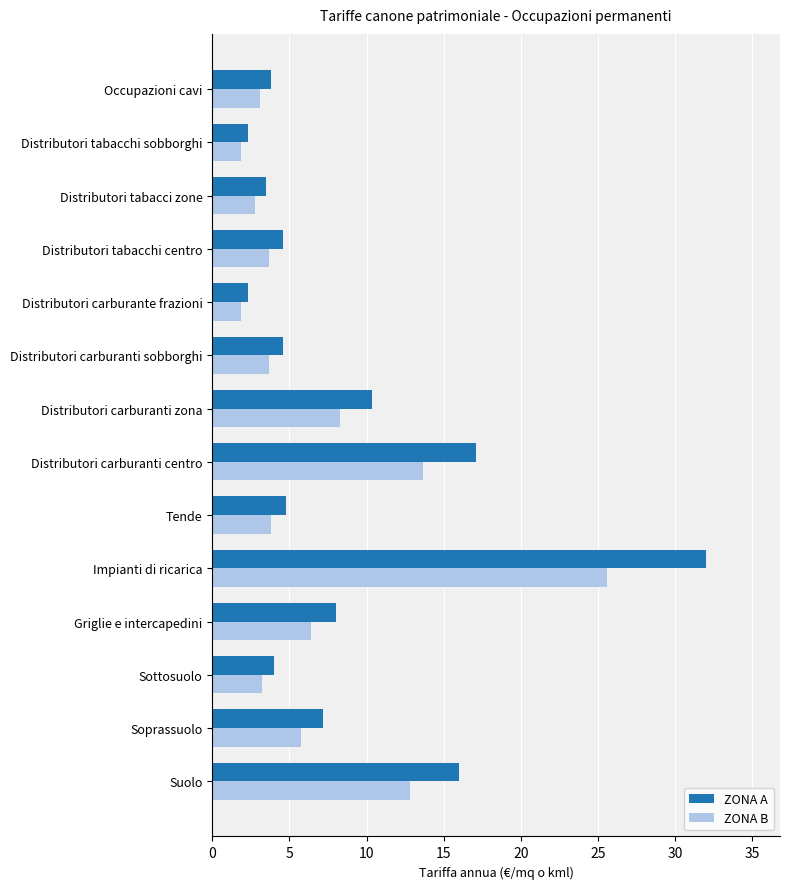

What are all the series names shown in the legend?

ZONA A, ZONA B